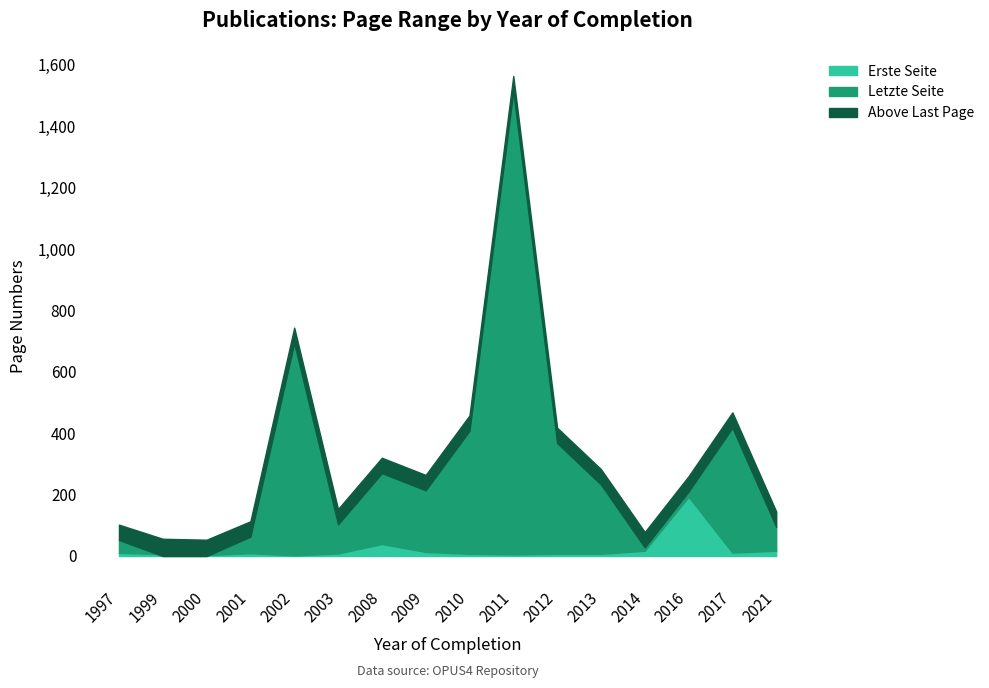

At which category is the sum across all series the highest?

2011